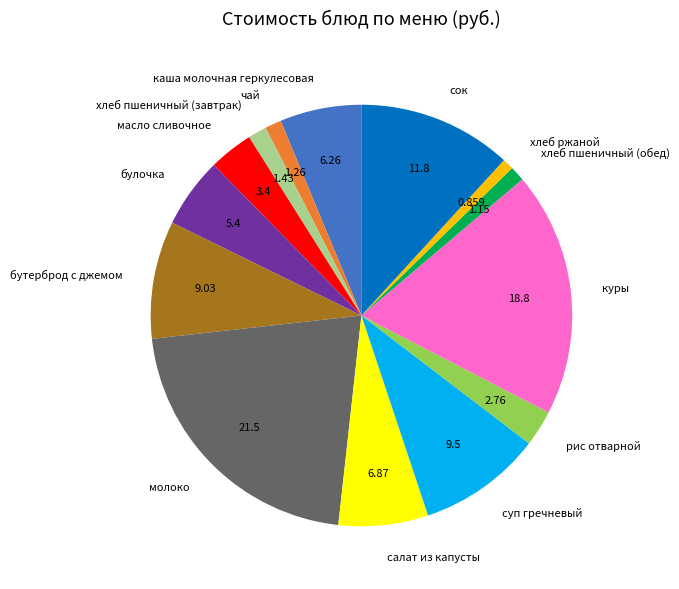

Count the number of slices in the pie.

14